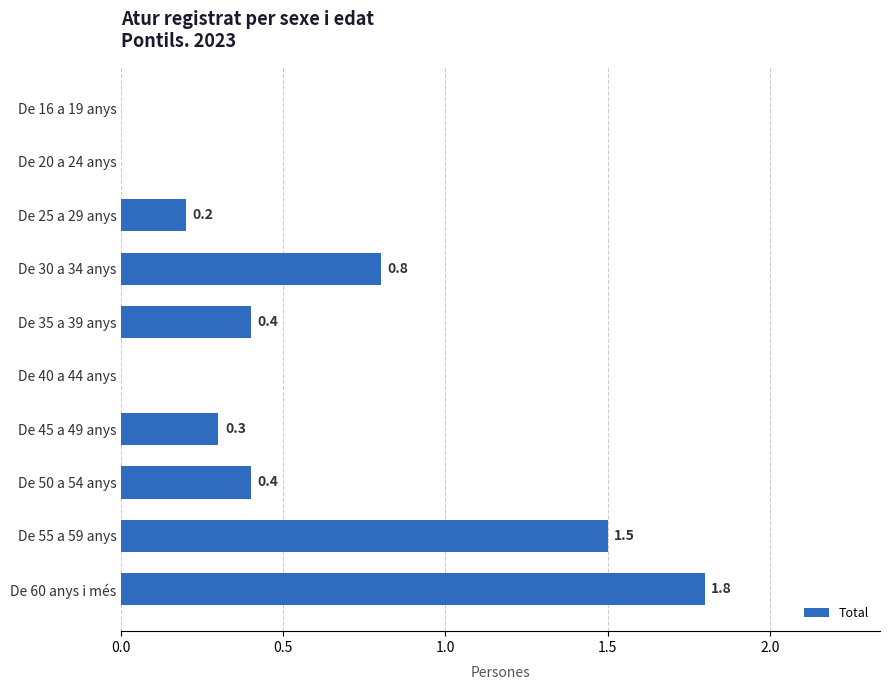

Is it true that the value at De 55 a 59 anys is 2.6?

False